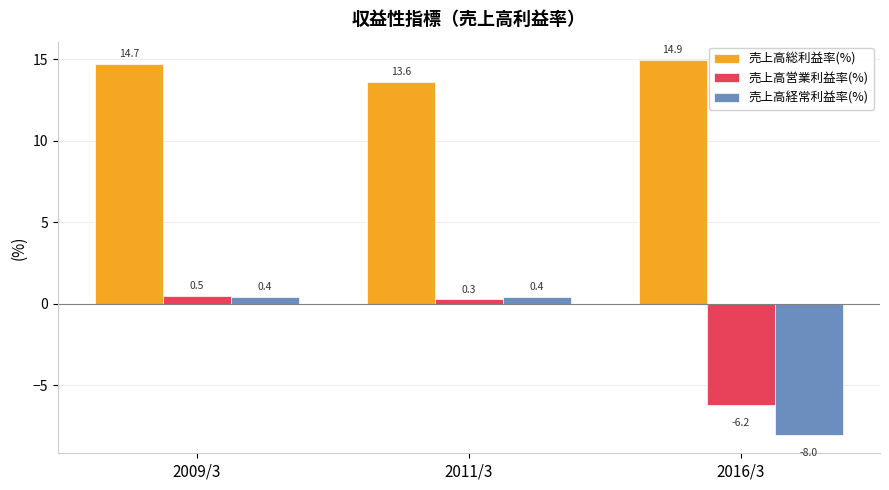

What is the average value of the 売上高総利益率(%) series?

14.4